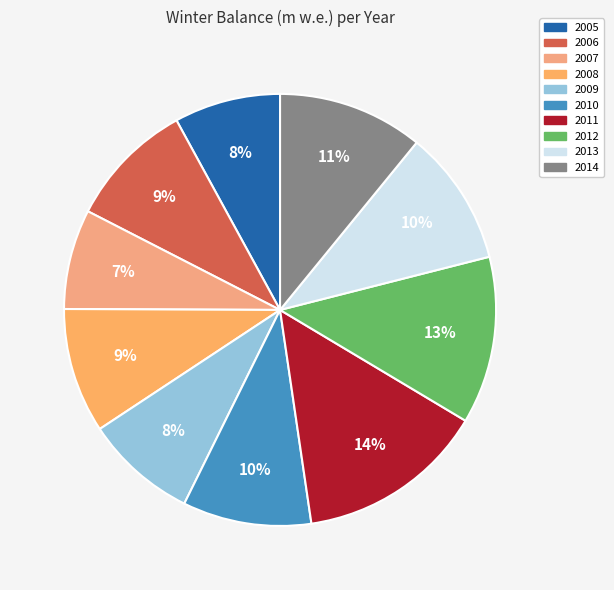

Is it true that 2013 is 19% of the pie?

False